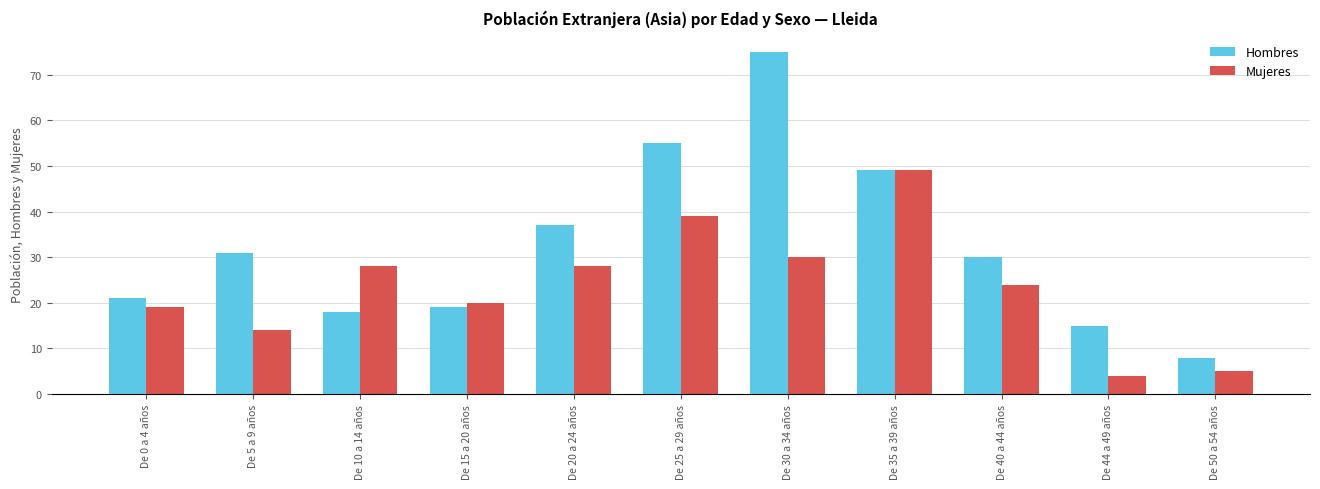

Rank the series by their average value, from lowest to highest.

Mujeres, Hombres